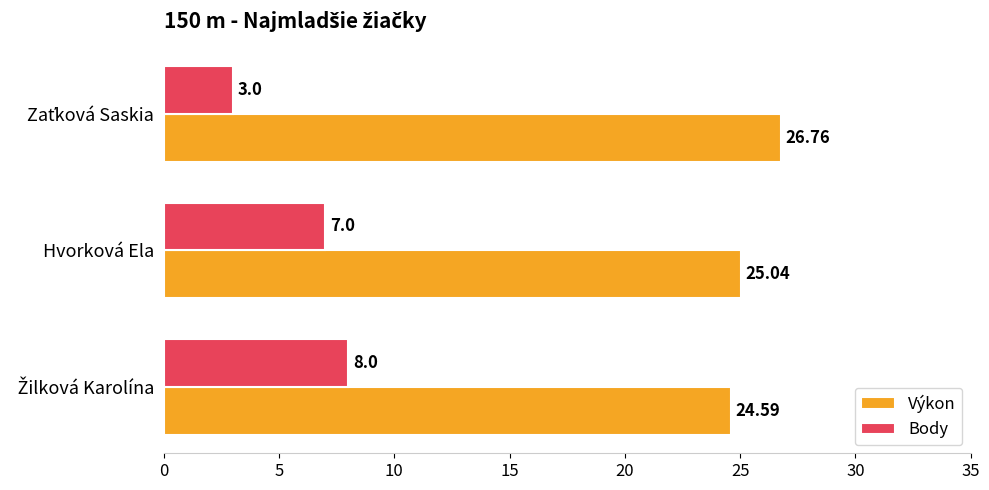

How many distinct data groups are displayed?

2